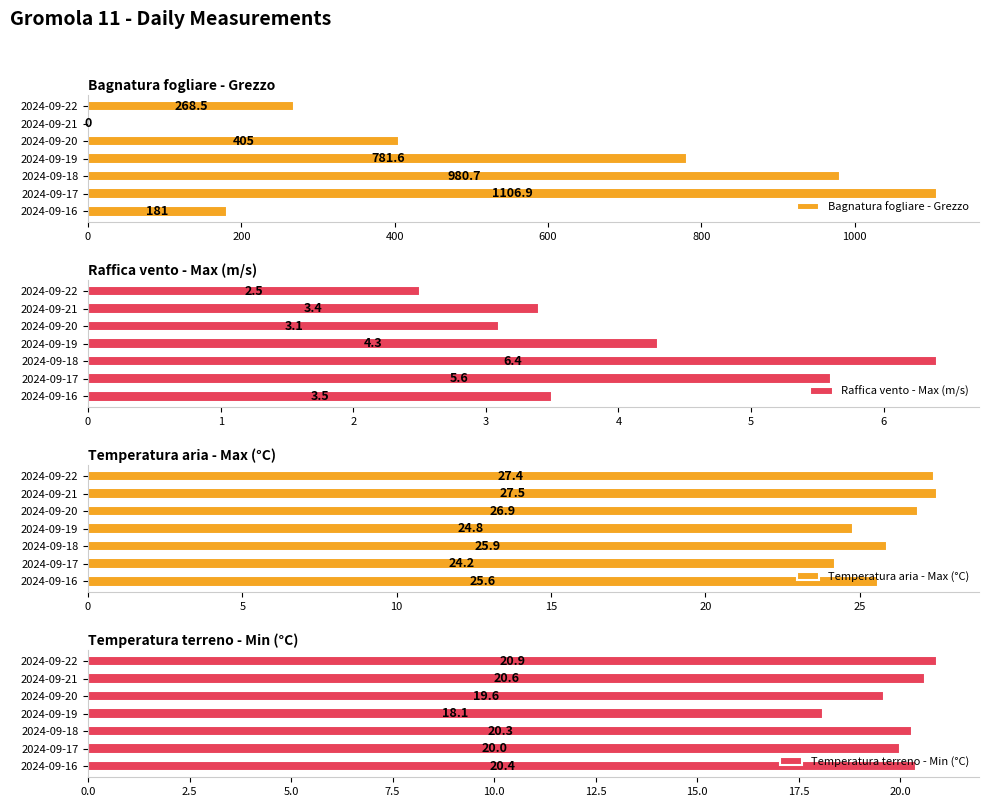

What is the highest value of the Bagnatura fogliare - Grezzo series?

1106.9